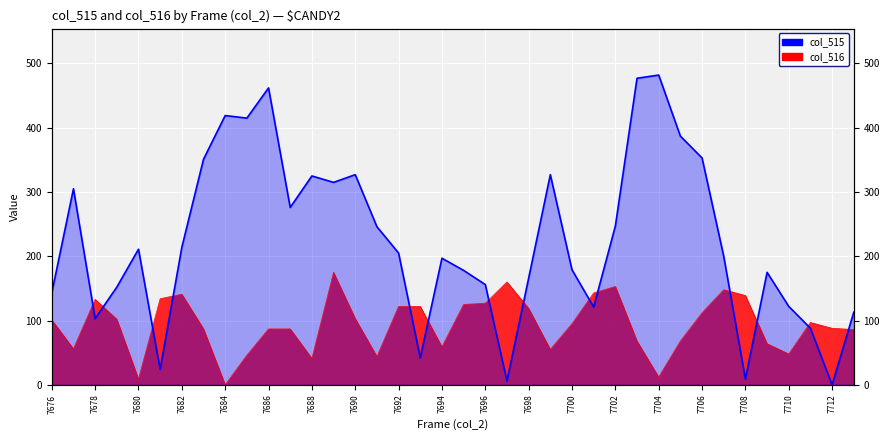

What is the difference between the highest and lowest values at 7692?

83